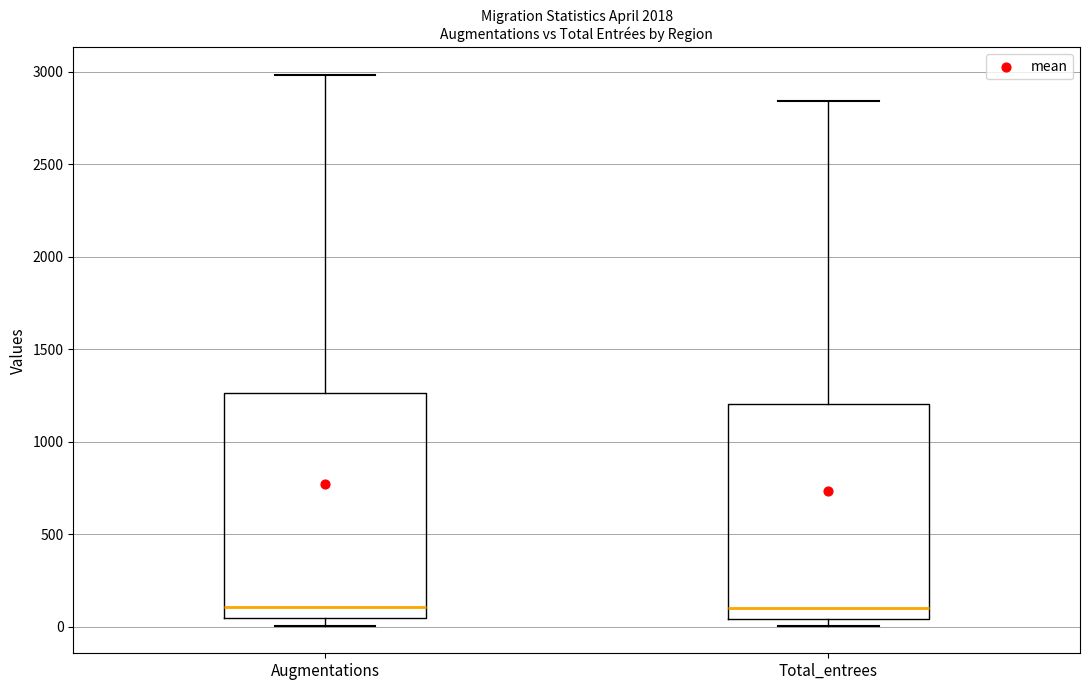

Reading left to right, read every box against the y-axis: the position of its median line, the range the box covers, and the ends of its whiskers. The values are not printed on the chart, so give them approximately, as read against the axis.

Augmentations: median 100, box 50 to 1250, whiskers 0 to 3000
Total_entrees: median 100, box 50 to 1200, whiskers 0 to 2850